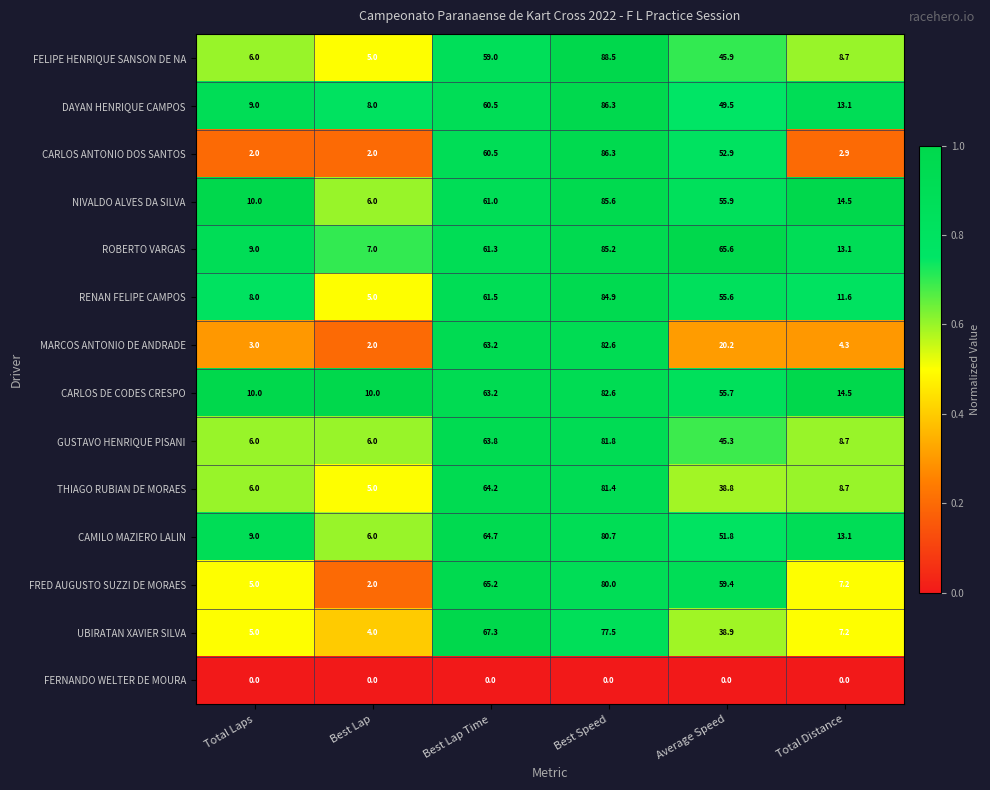

What is the difference between the highest and lowest values at Total Laps?

10.0